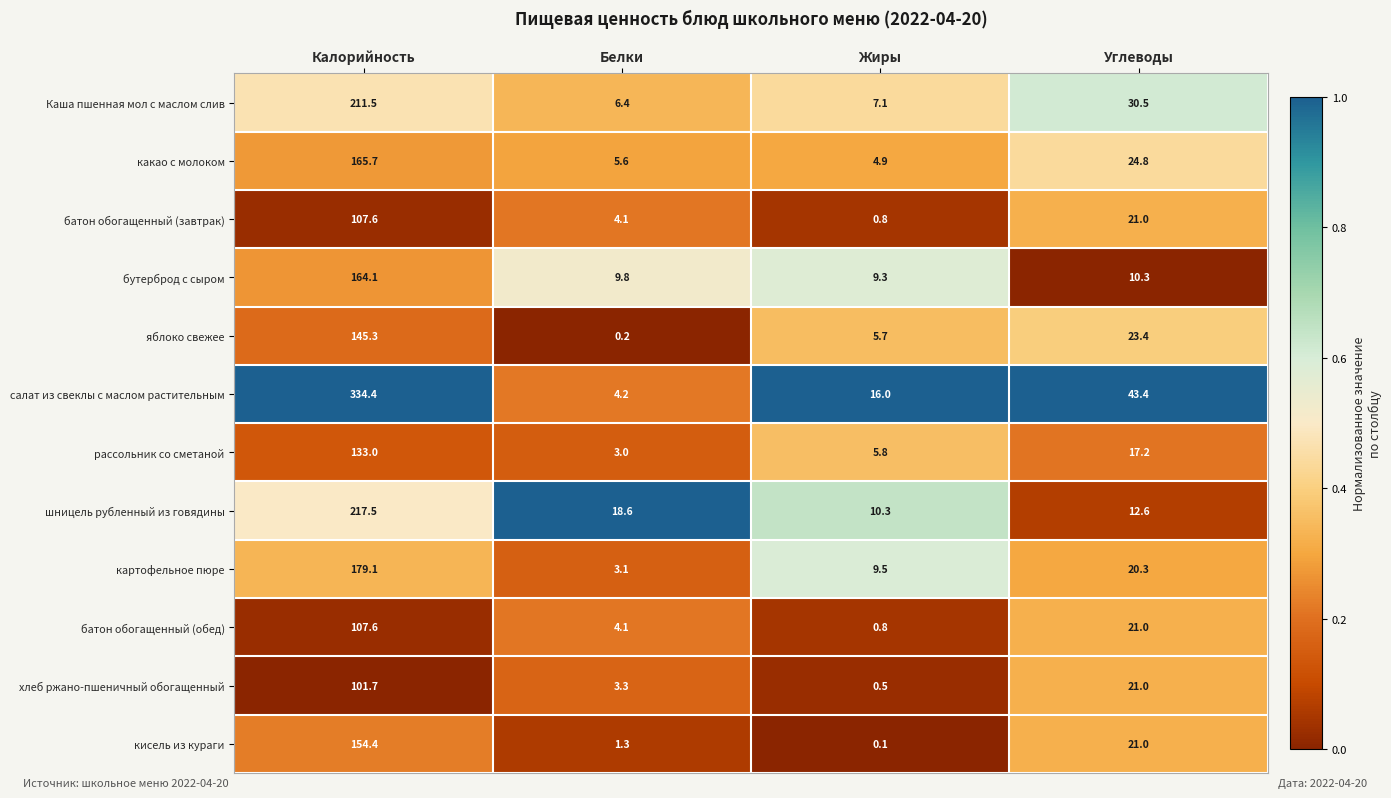

Rank the categories by рассольник со сметаной value from highest to lowest.

Калорийность, Углеводы, Жиры, Белки